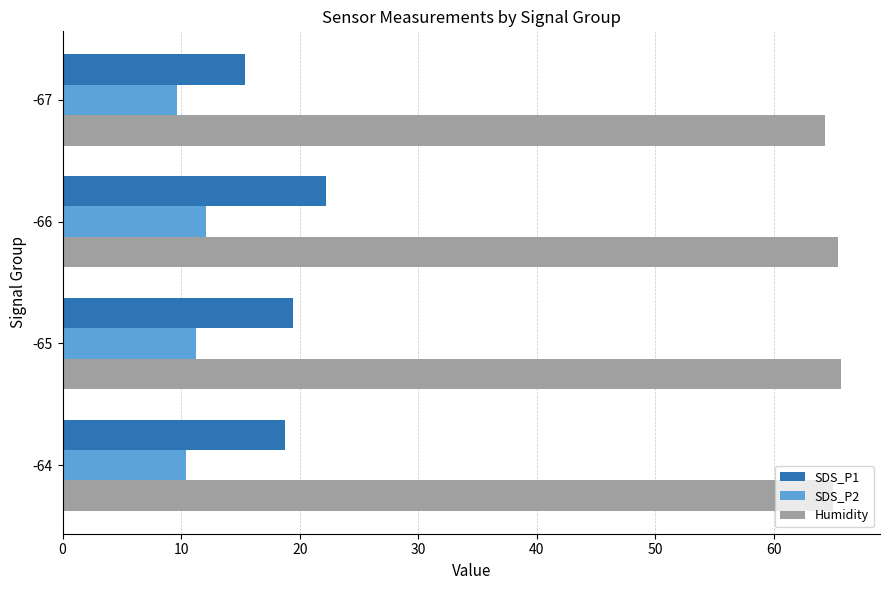

What is the minimum value for Humidity?

64.3